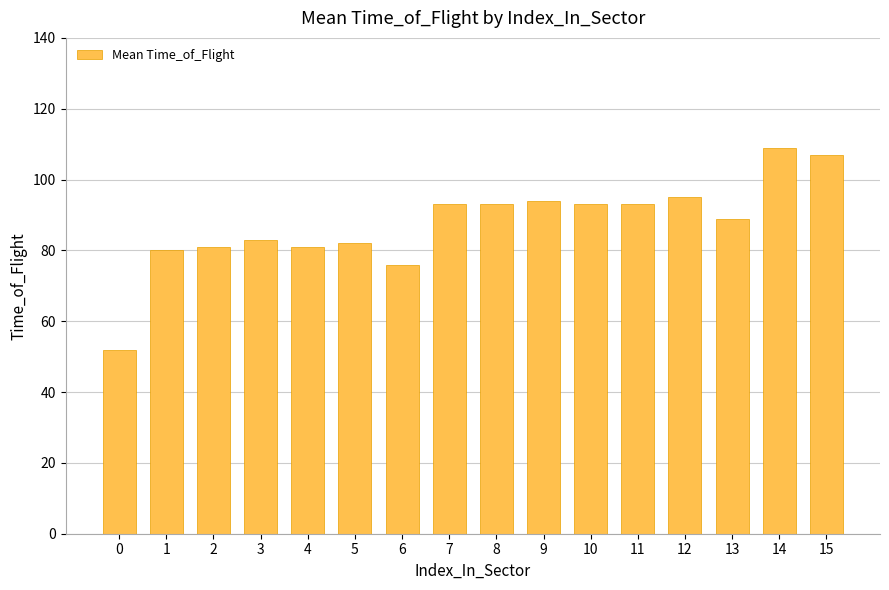

How many data points are less than 93?

8